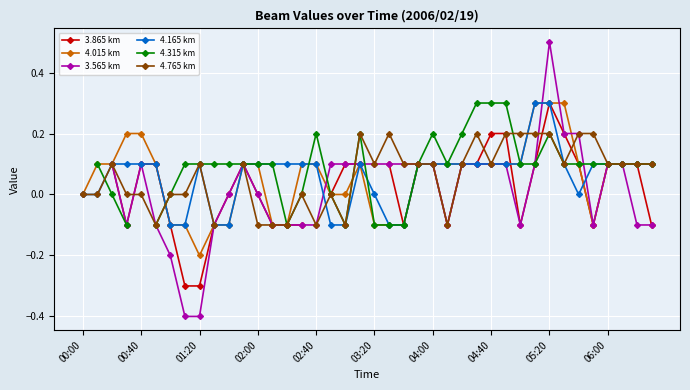

Does the chart display data point markers on the line(s)?

Yes